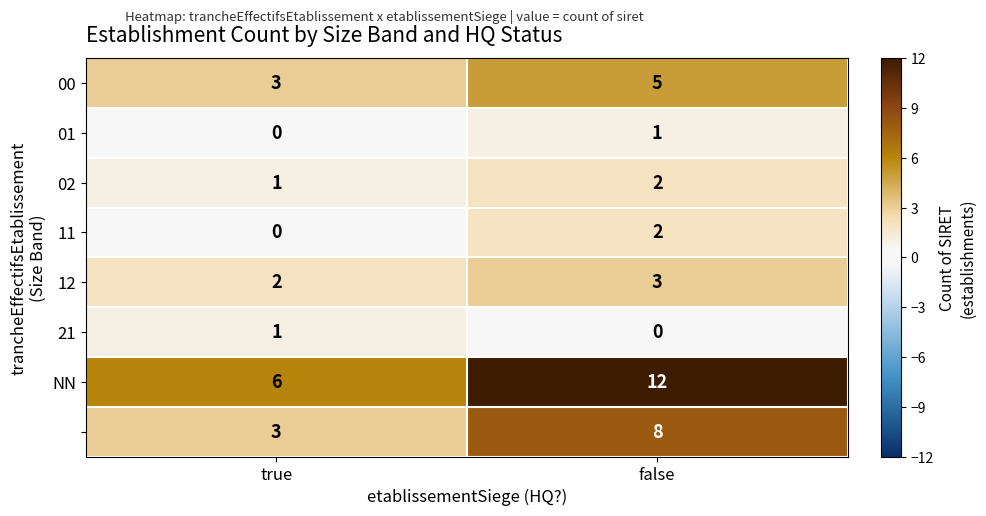

At which category does the chart reach its peak across all series?

false